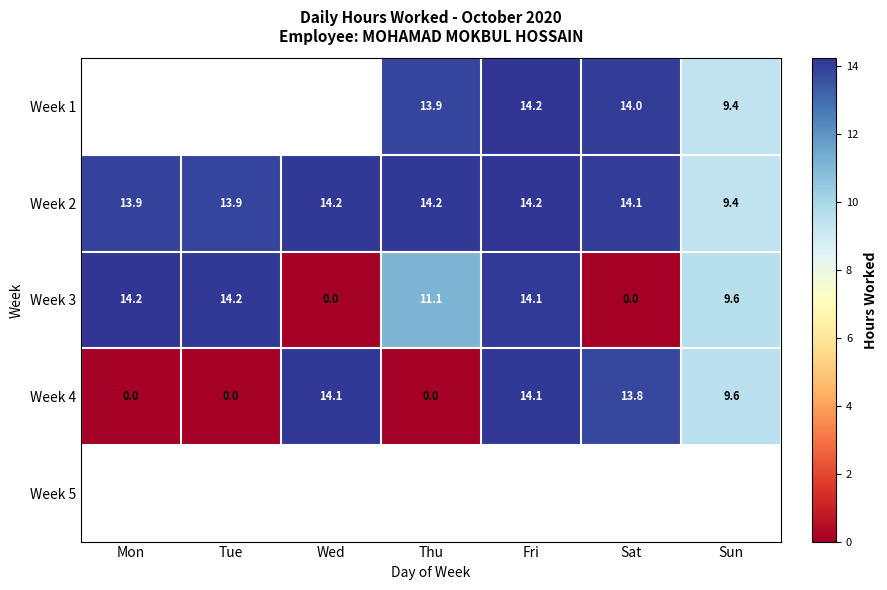

Where is Week 4 nearest to the value 7?

Sun